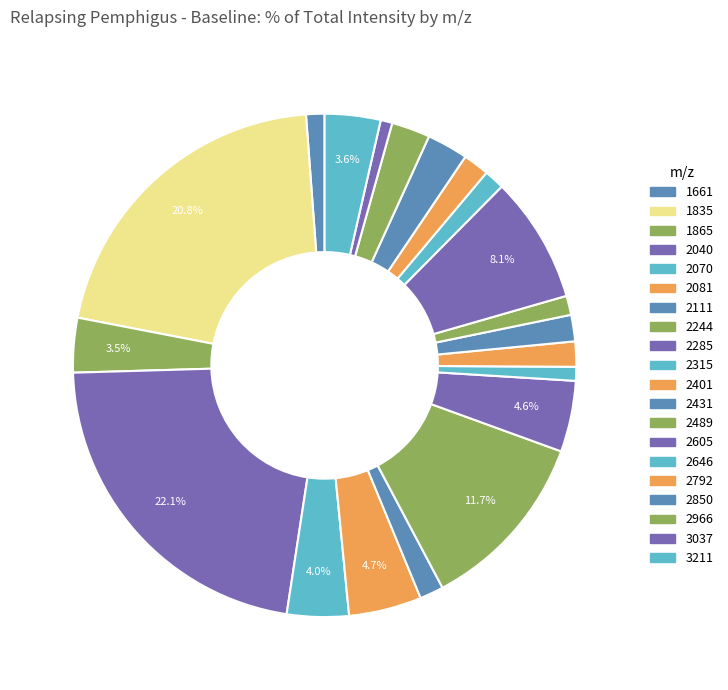

What is the largest slice in the pie chart?

2040